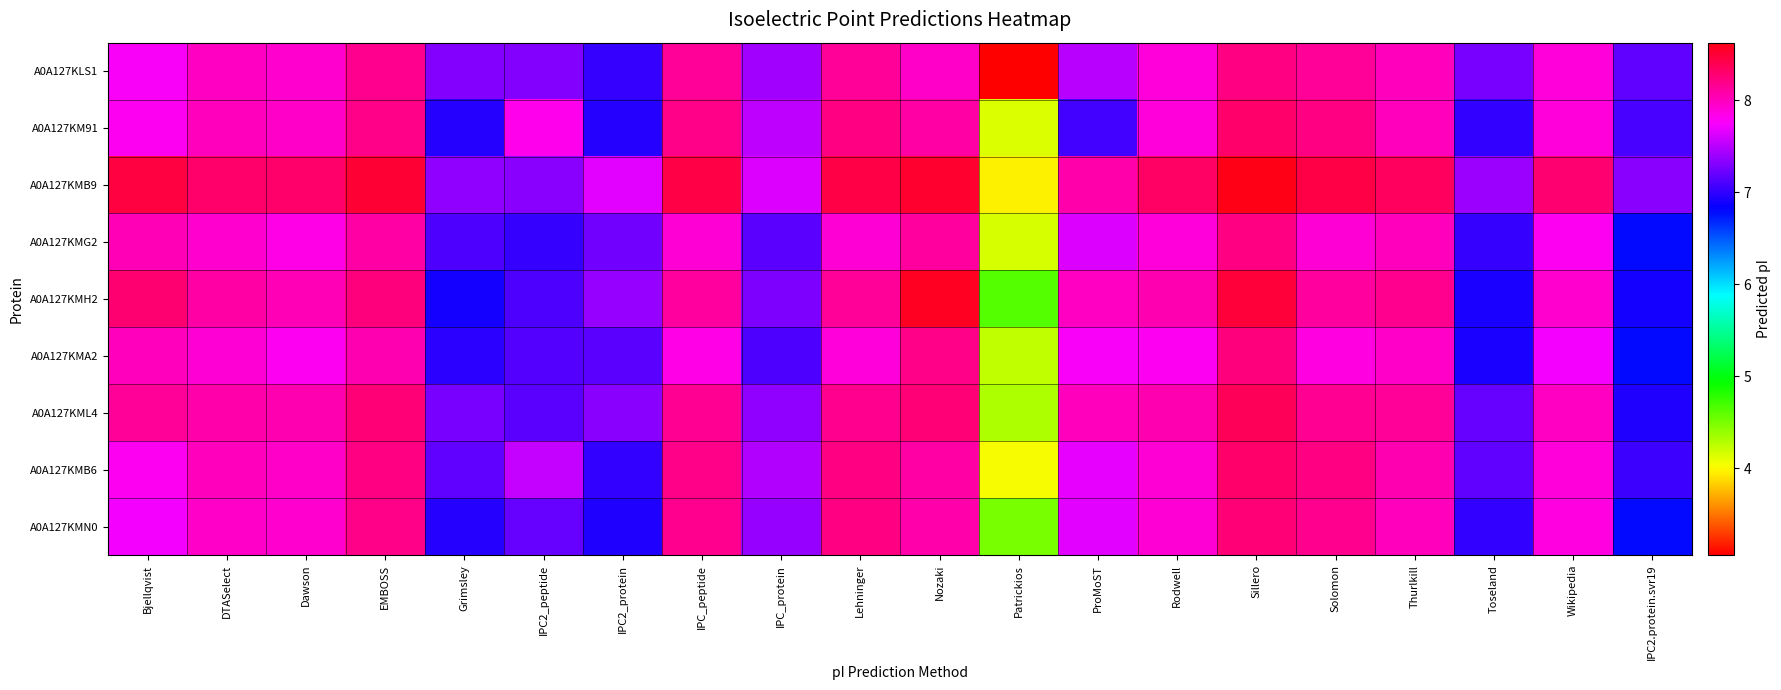

Count the number of categories in the chart.

20